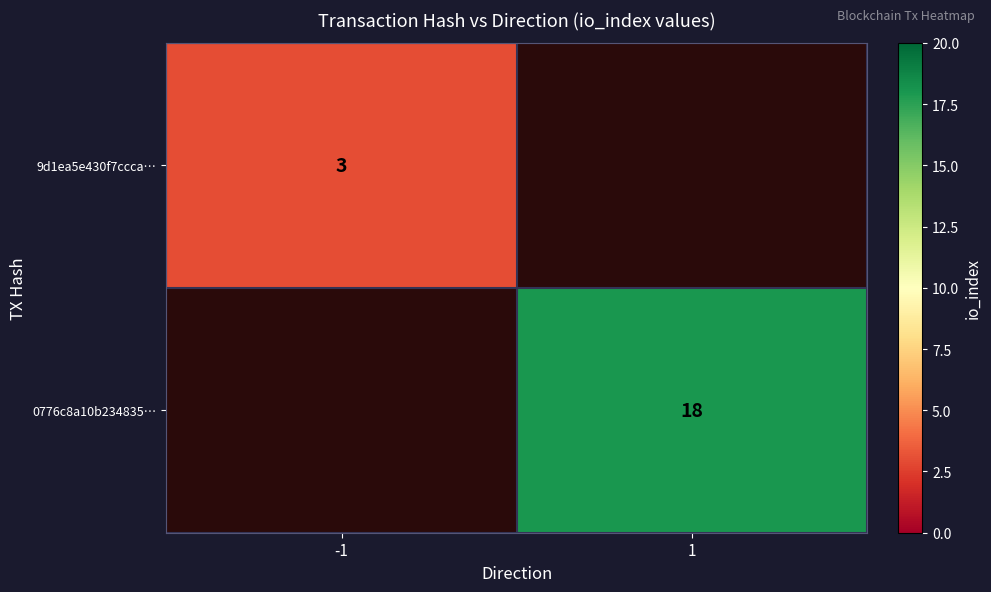

At how many categories does at least one series exceed 5?

1